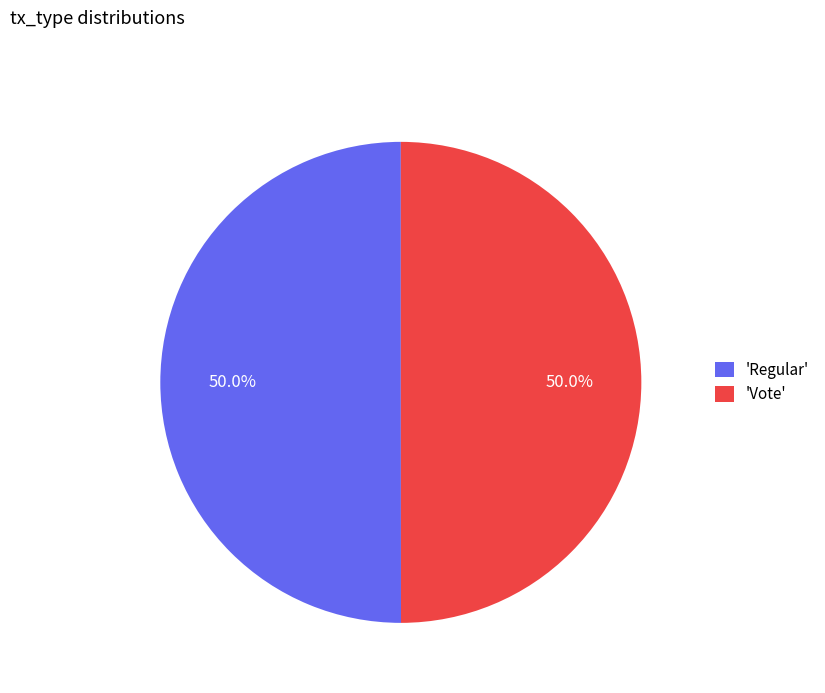

Approximately how many times larger is the value at 'Regular' compared to 'Vote'?

1.0